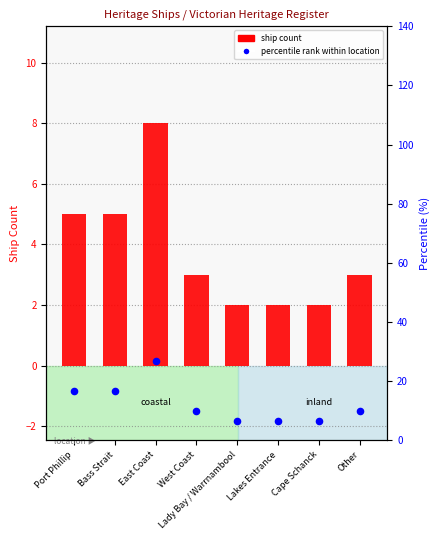

At how many categories does at least one series exceed 10?

3